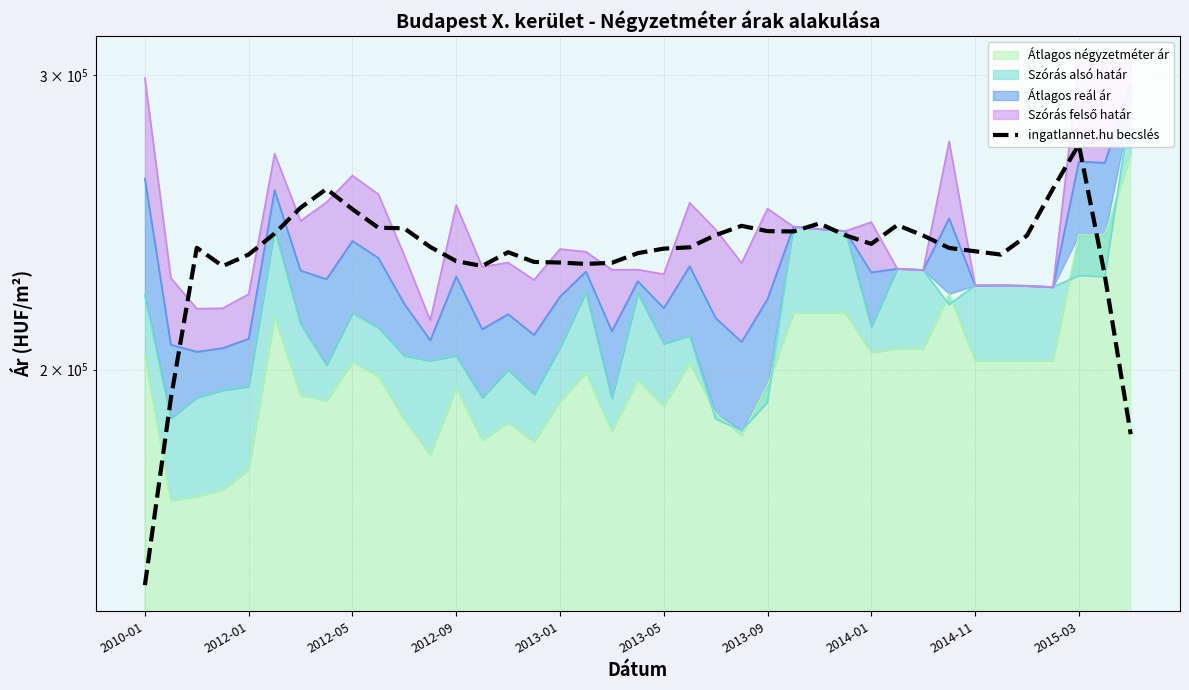

What is the change in value from 20 to 25?

+5656.0